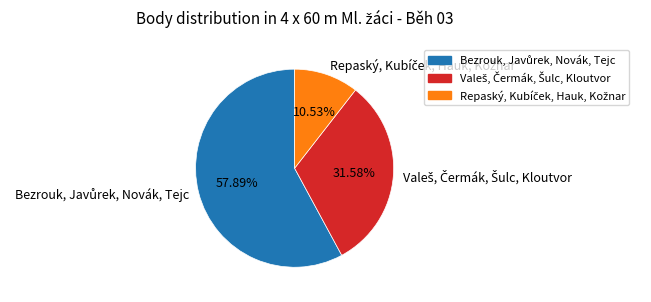

Is there a majority slice in this chart?

Yes